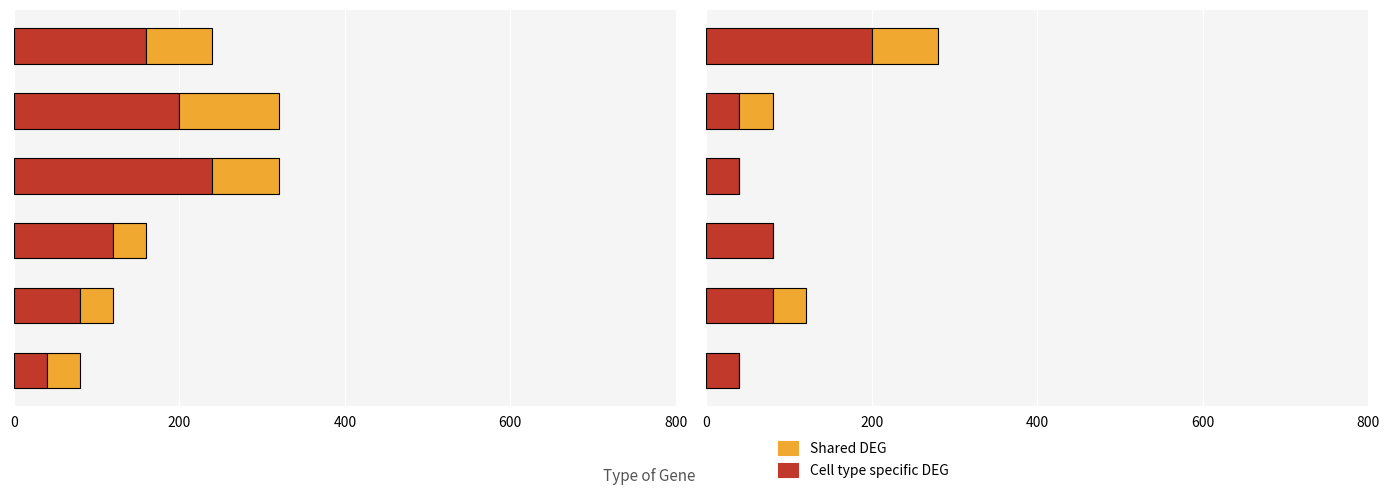

Which series changed the most between 200 and 800?

Cell type specific DEG